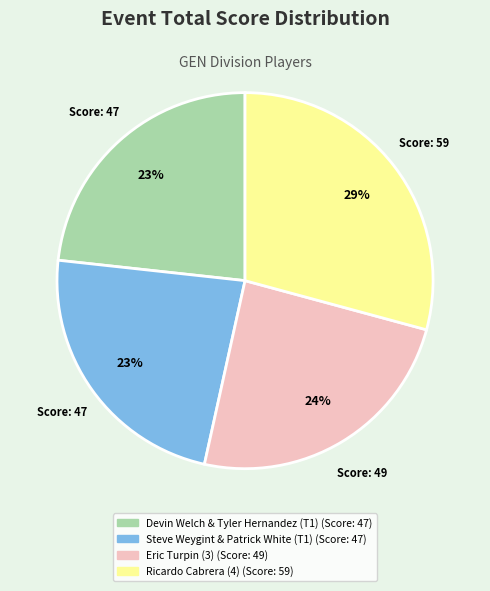

Between Eric Turpin (3) and Steve Weygint & Patrick White (T1), which is larger?

Eric Turpin (3)